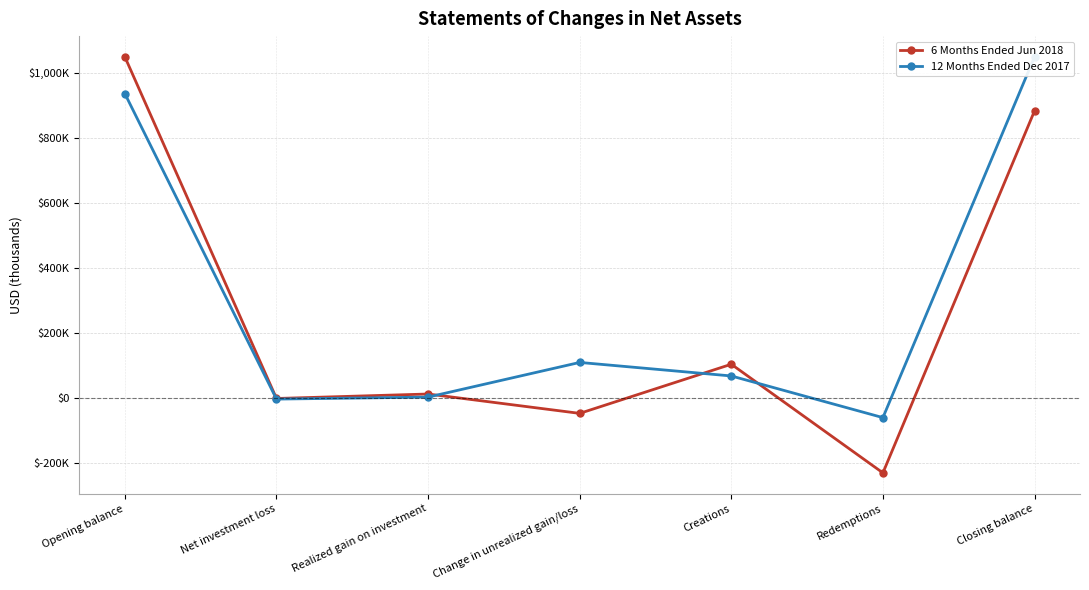

What is the value of the 12 Months Ended Dec 2017 point at the 3rd from the left?

2147